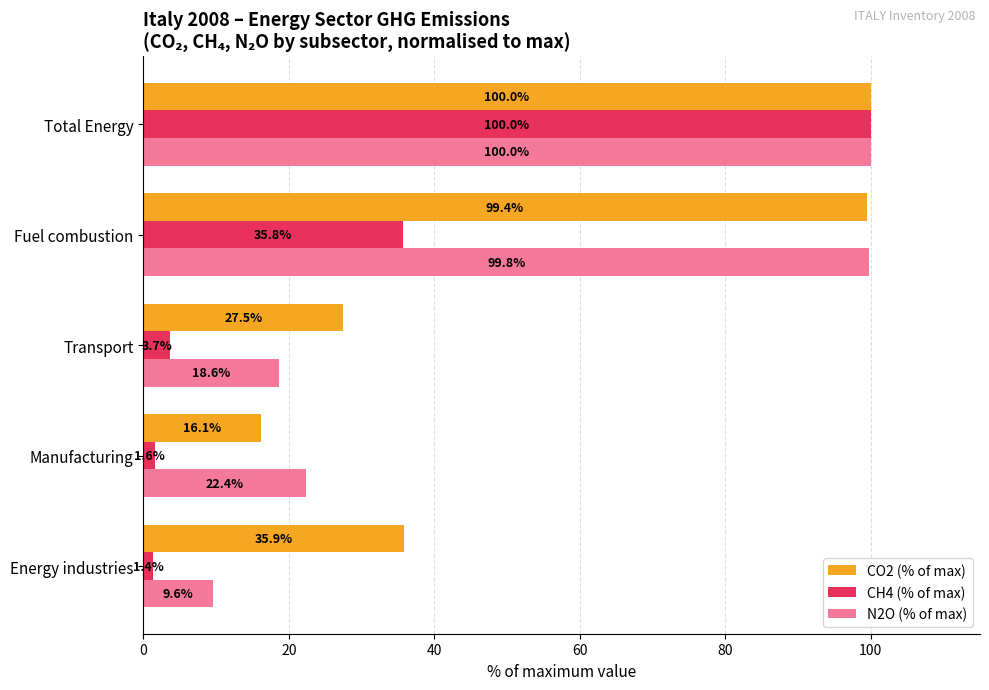

Which series changed the most between Energy industries and Transport?

N2O (% of max)